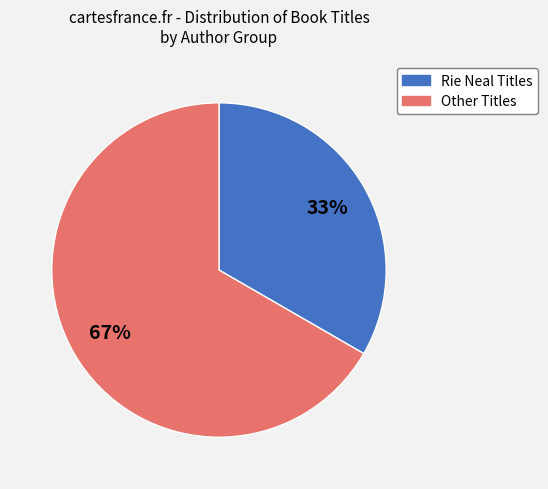

Is there any slice that represents more than half of the pie?

Yes